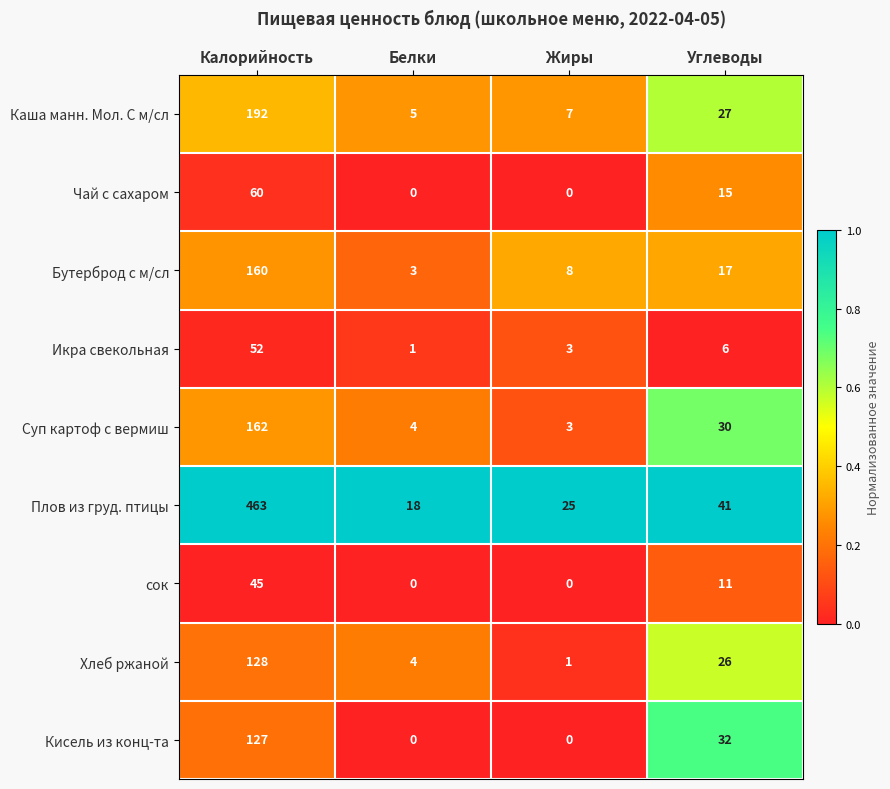

Rank the series by their maximum value, from highest to lowest.

Плов из груд. птицы, Каша манн. Мол. С м/сл, Суп картоф с вермиш, Бутерброд с м/сл, Хлеб ржаной, Кисель из конц-та, Чай с сахаром, Икра свекольная, сок